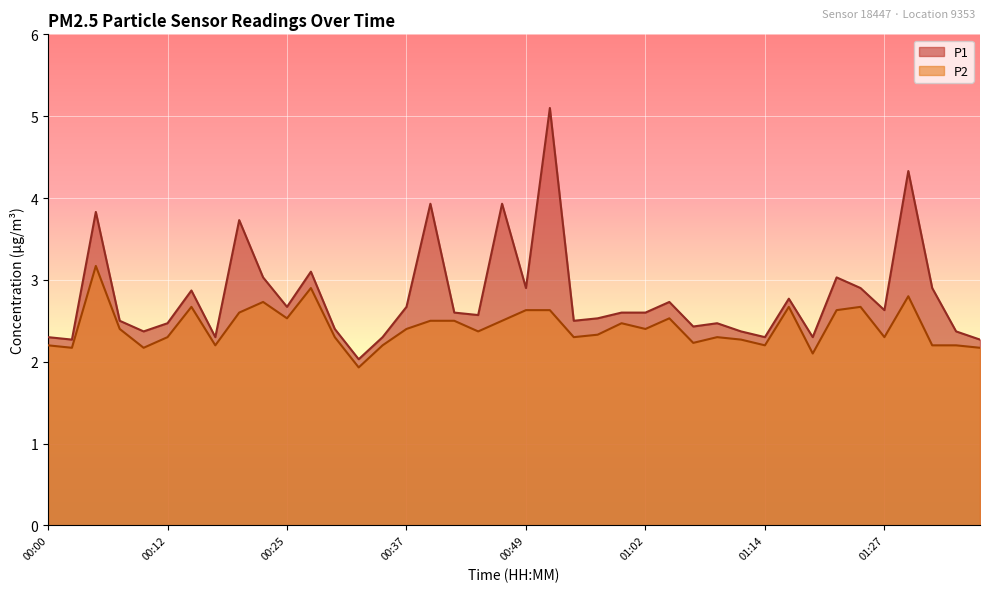

What is the value of the P1 point at the 16th from the left?

2.7